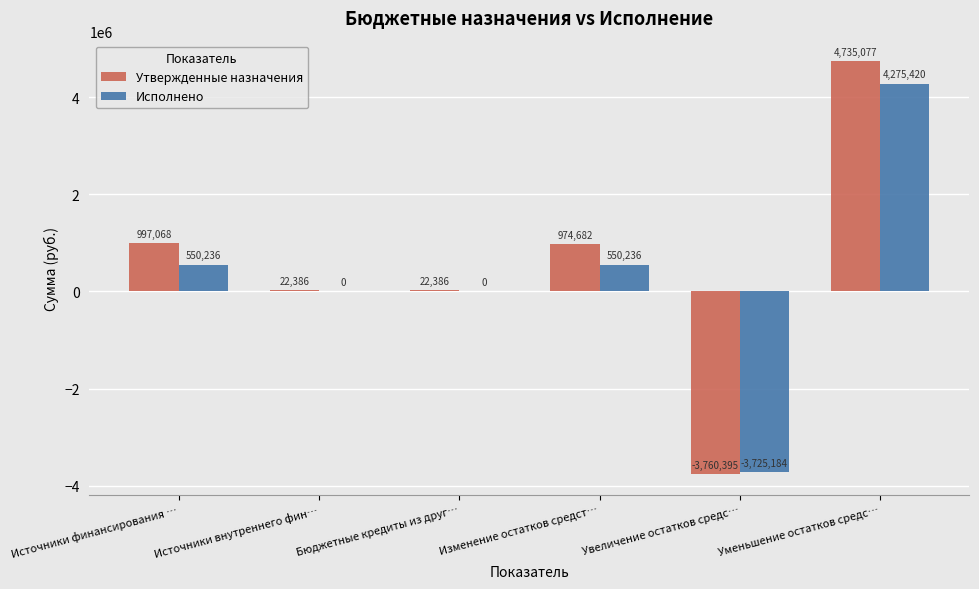

Is the value of Исполнено at Изменение остатков средст… greater than the value of Утвержденные назначения at Увеличение остатков средс…?

Yes